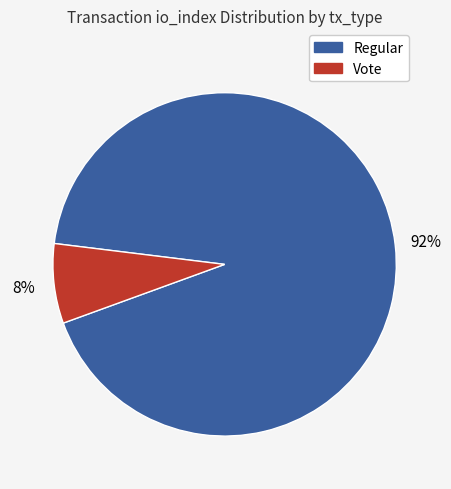

Do Vote and Regular together represent more than half of the pie?

Yes